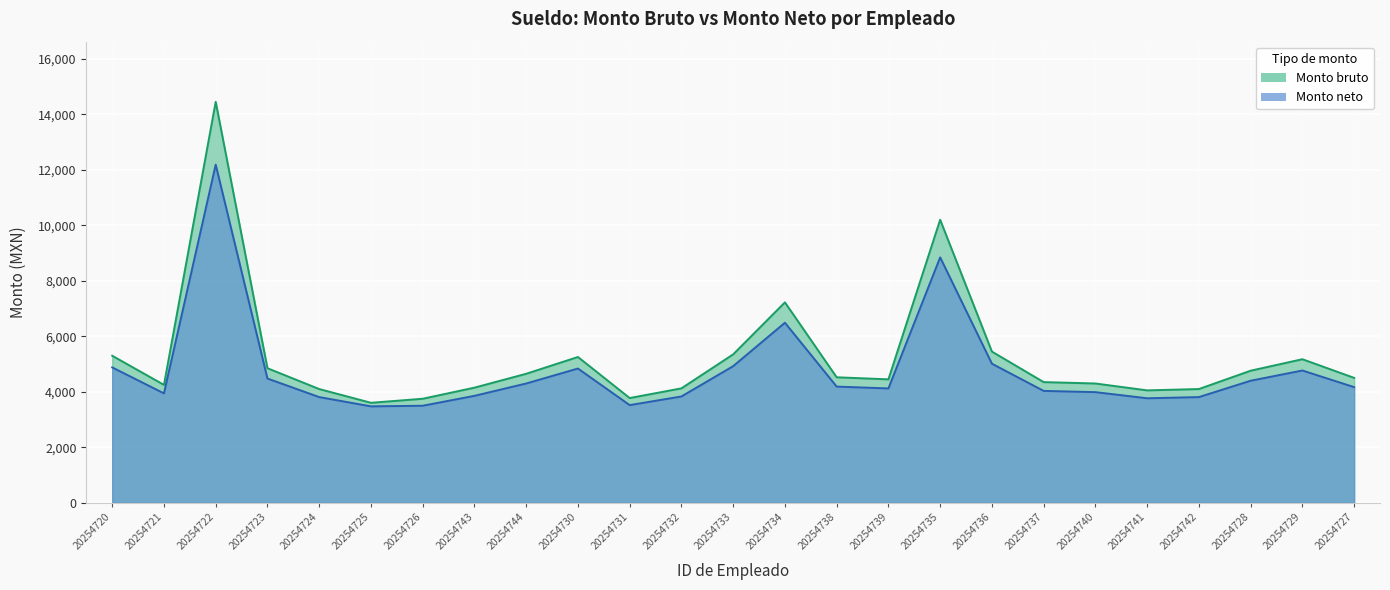

Reading left to right, transcribe all the data shown in this chart.

Monto bruto: 5299.9	4249.9	14450.0	4850.0	4100.0	3604.5	3749.9	4149.9	4650.0	5254.9	3775.5	4125.1	5349.9	7223.9	4524.0	4449.9	10200.0	5450.0	4349.9	4300.0	4051.9	4100.0	4760.8	5174.9	4502.4
Monto neto: 4879.8	3944.0	12186.5	4478.8	3810.4	3476.1	3498.4	3854.9	4300.0	4839.7	3521.2	3832.7	4924.3	6489.6	4188.3	4122.2	8844.3	5013.5	4033.1	3988.6	3767.5	3810.4	4399.3	4768.3	4169.1